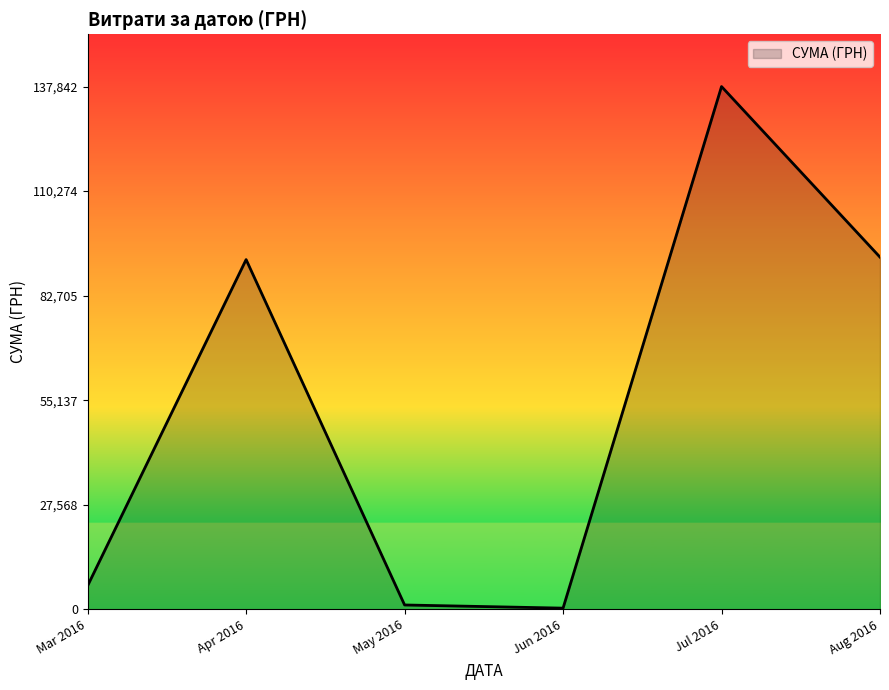

Does the chart have visible grid lines?

No